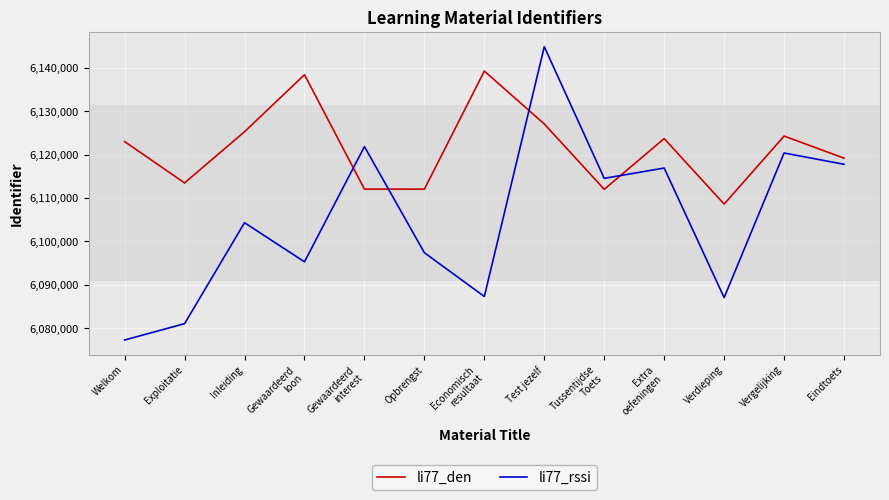

Is the value of li77_rssi at Gewaardeerd
loon greater than the value of li77_den at Extra
oefeningen?

No